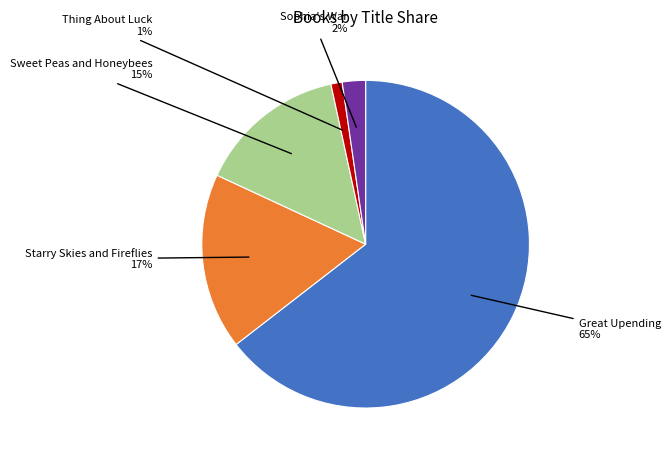

Is there any slice that represents more than half of the pie?

Yes